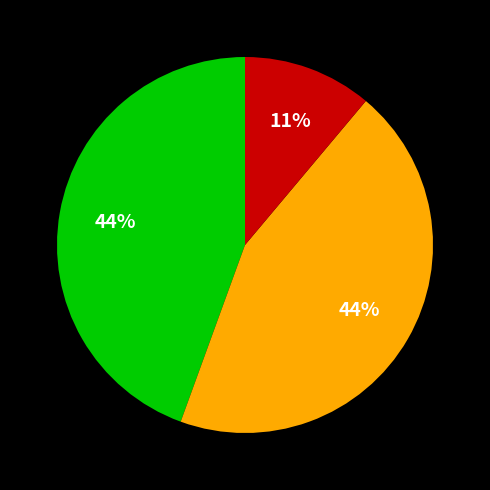

To the nearest percent, what is the difference between the largest and smallest slice percentages?

33%